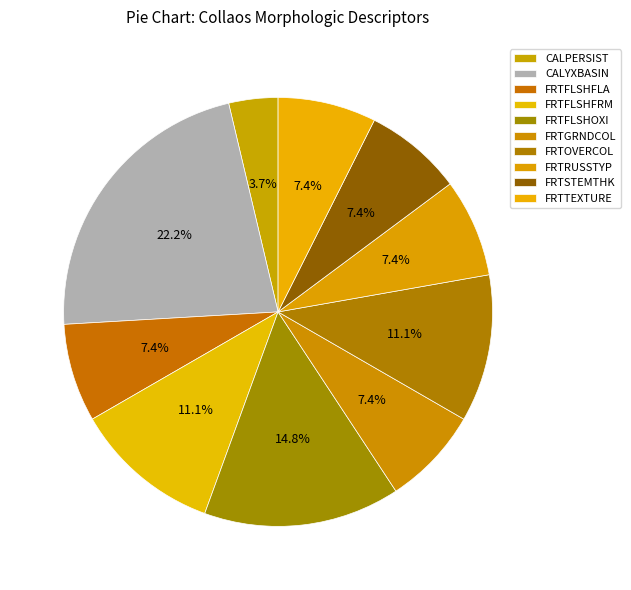

Does FRTFLSHFRM represent more than half of the total?

No